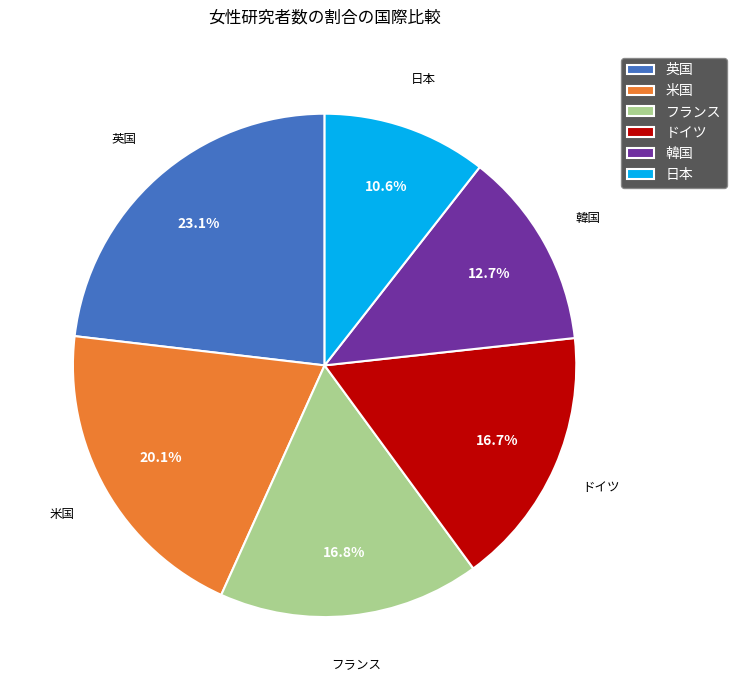

To the nearest percent, what percentage of the pie is 韓国?

13%